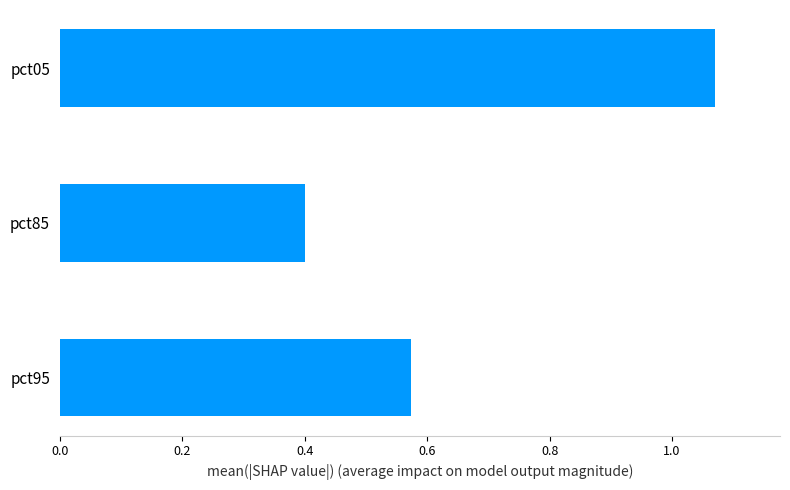

Rank the categories by value from lowest to highest.

pct85, pct95, pct05